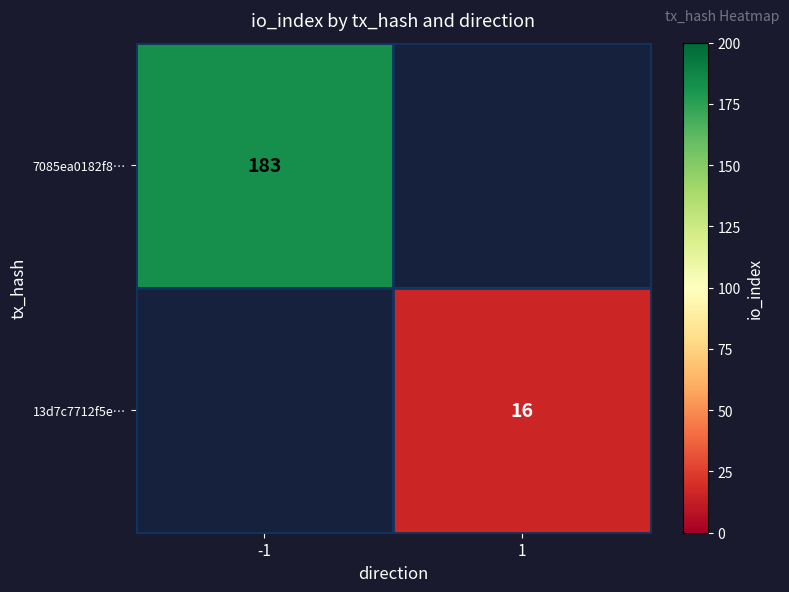

What is the minimum value shown in the chart?

16.0